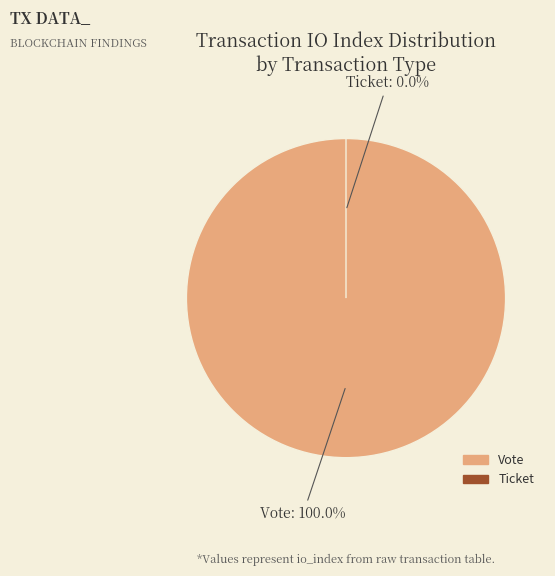

Which slice is the largest?

Vote (io_index: 1)